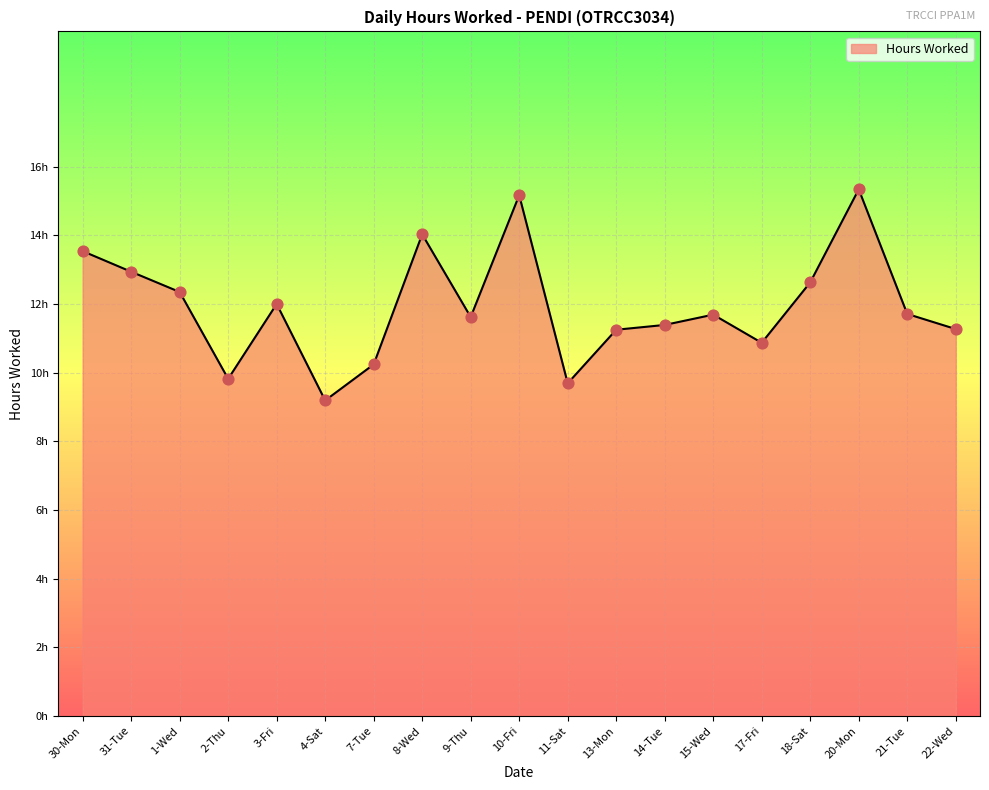

What is the change in value from 31-Tue to 4-Sat?

-3.8